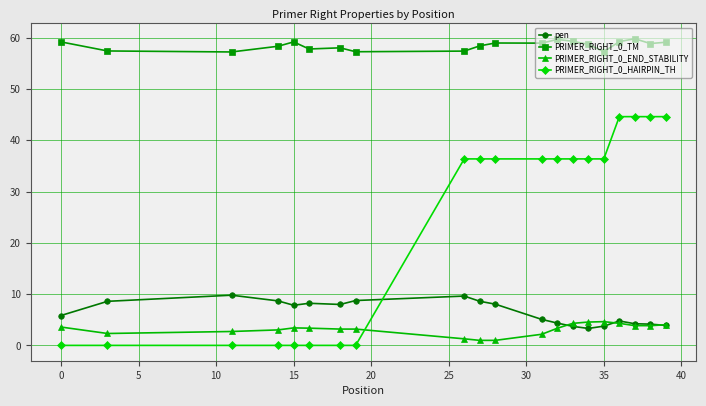

What is the difference between the maximum and second lowest values in the pen series?

6.1